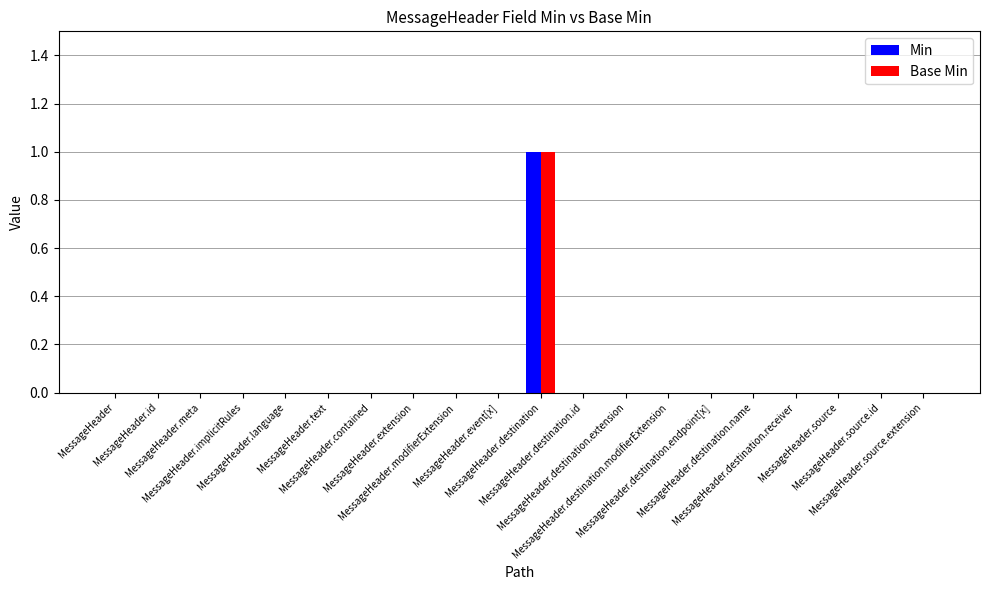

What is the difference between the maximum and minimum values in the Min series?

1